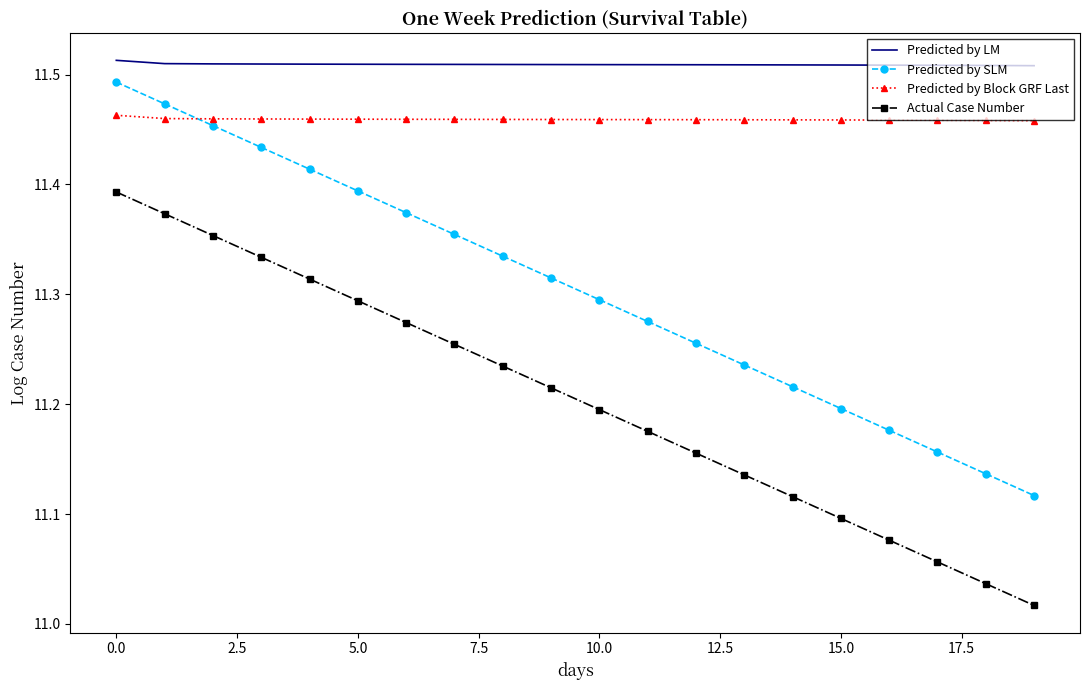

True or false: Actual Case Number and Predicted by LM cross at least once.

False